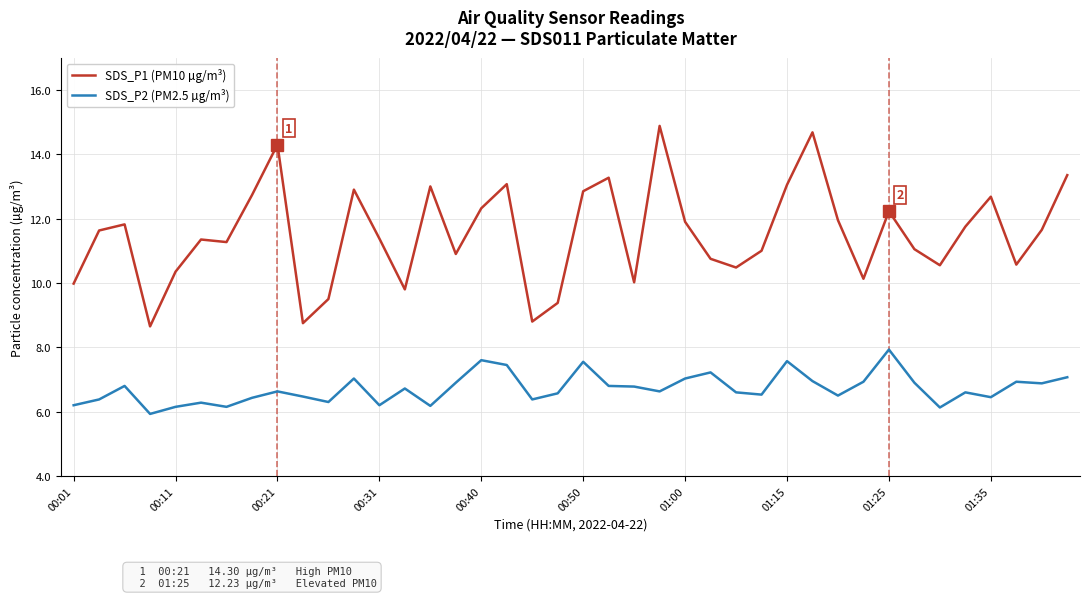

In SDS_P2 (PM2.5 µg/m³), how many points are lower than both neighbors (excluding endpoints)?

12